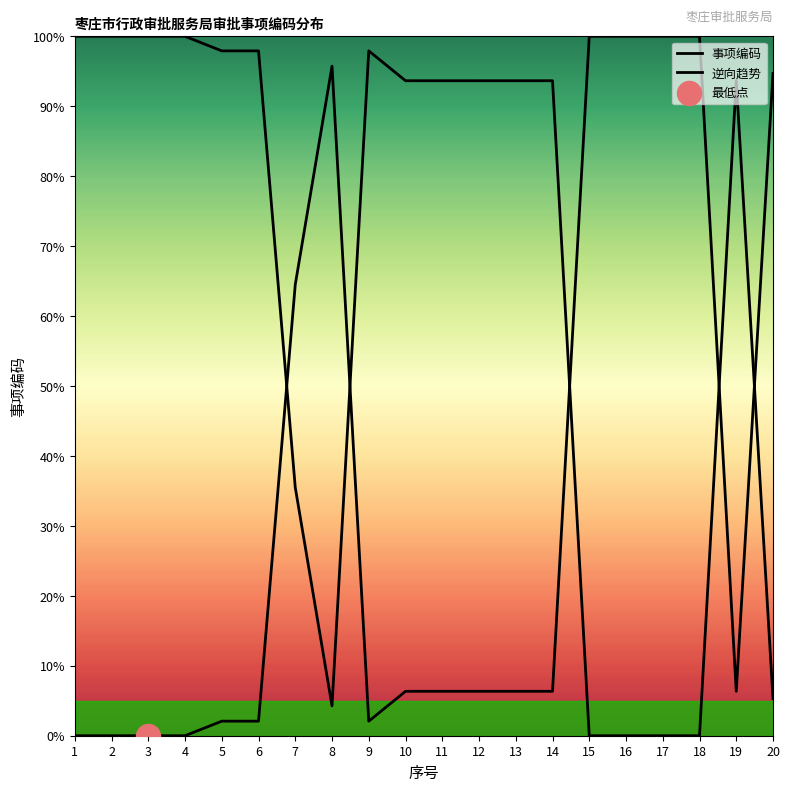

What is the total value across all series at 17?

100.0